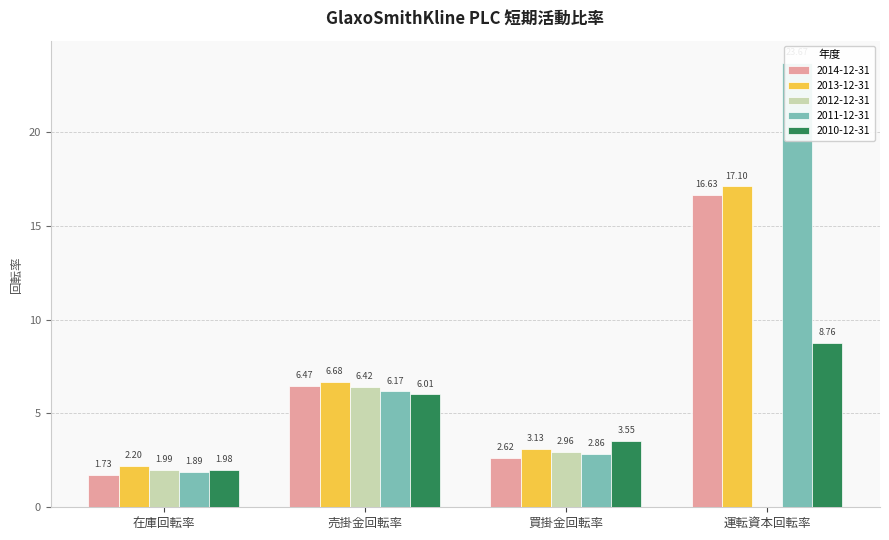

The value of 2013-12-31 at 在庫回転率 is 1.0. True or false?

False